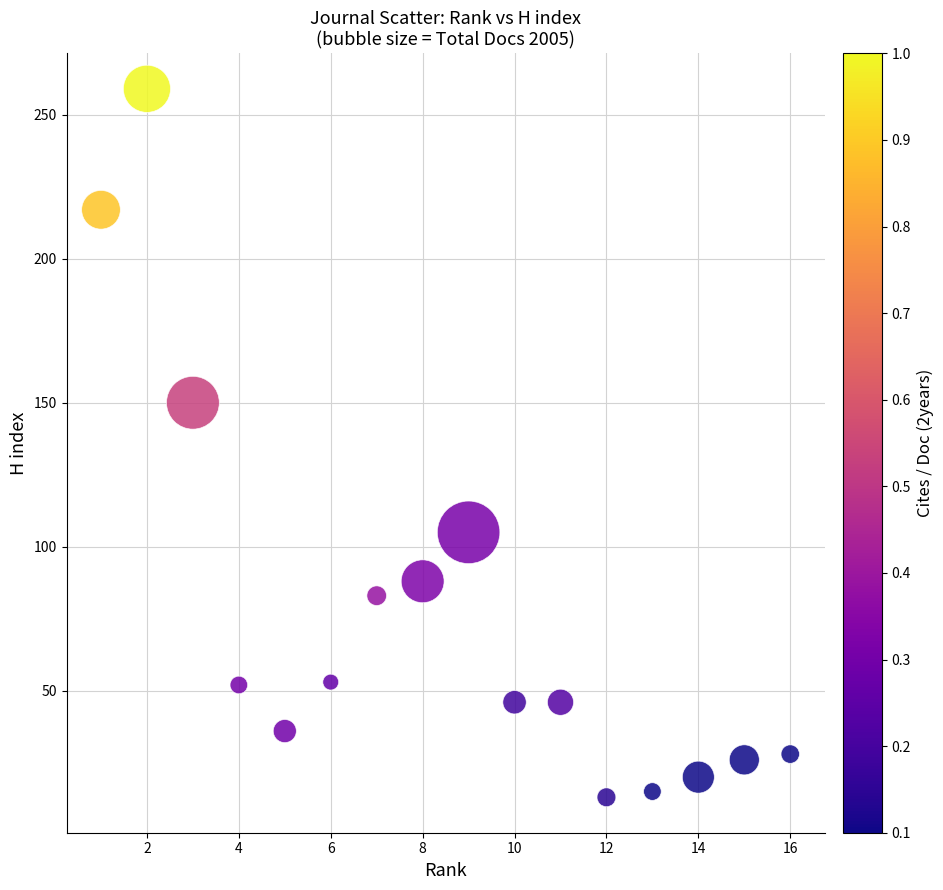

What Y value in the scatter plot is closest to 136?

150